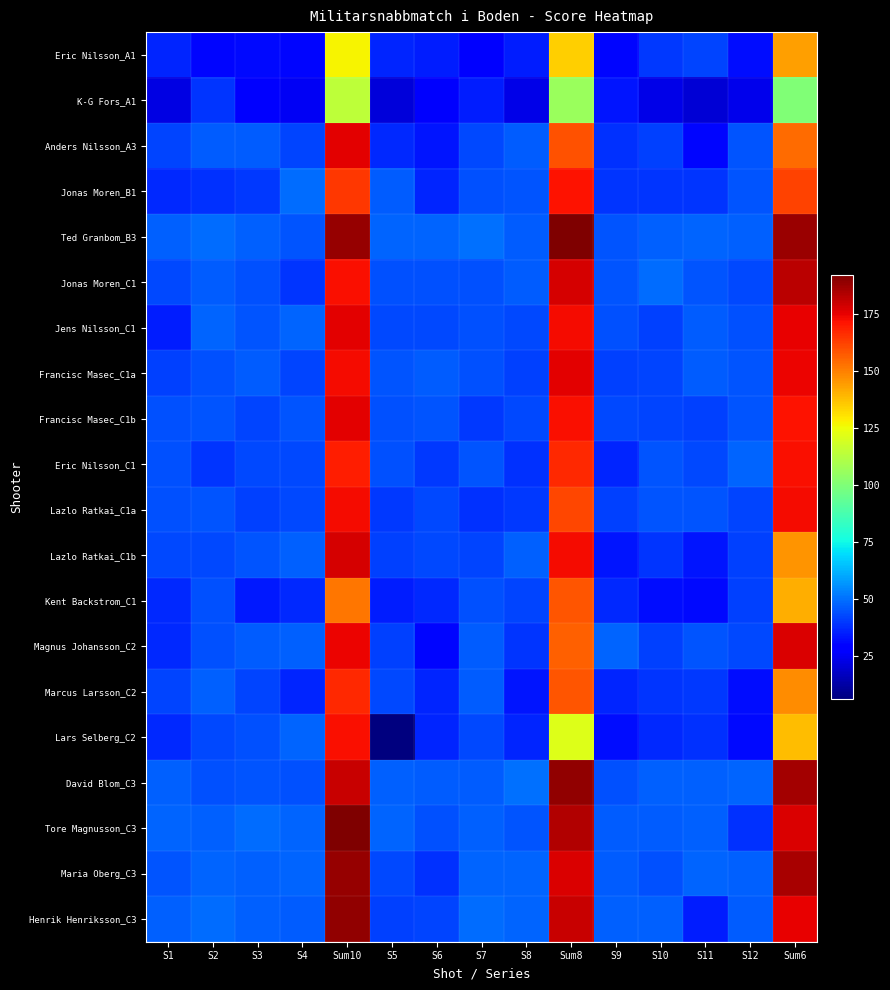

Which has a higher value, S4 or S2?

S4